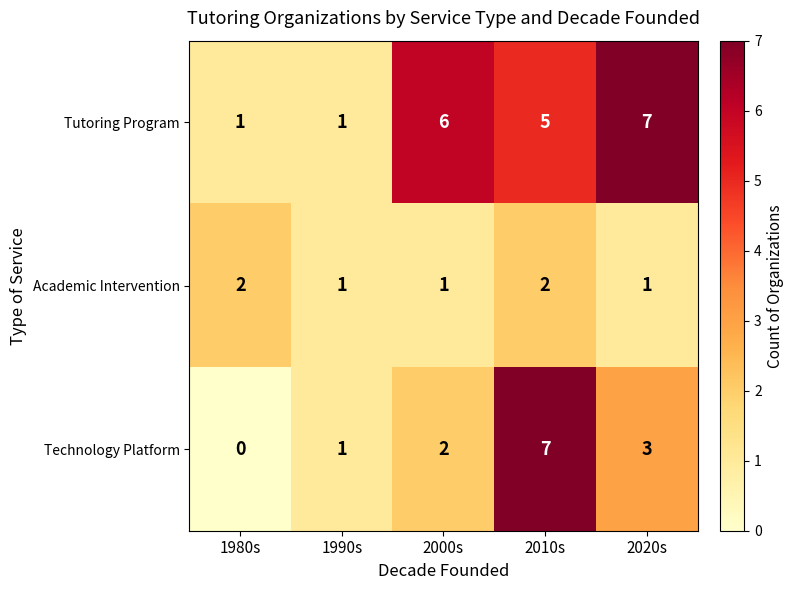

Reading left to right, extract all data points from this chart.

Tutoring Program: 1980s=1	1990s=1	2000s=6	2010s=5	2020s=7
Academic Intervention: 1980s=2	1990s=1	2000s=1	2010s=2	2020s=1
Technology Platform: 1980s=0	1990s=1	2000s=2	2010s=7	2020s=3